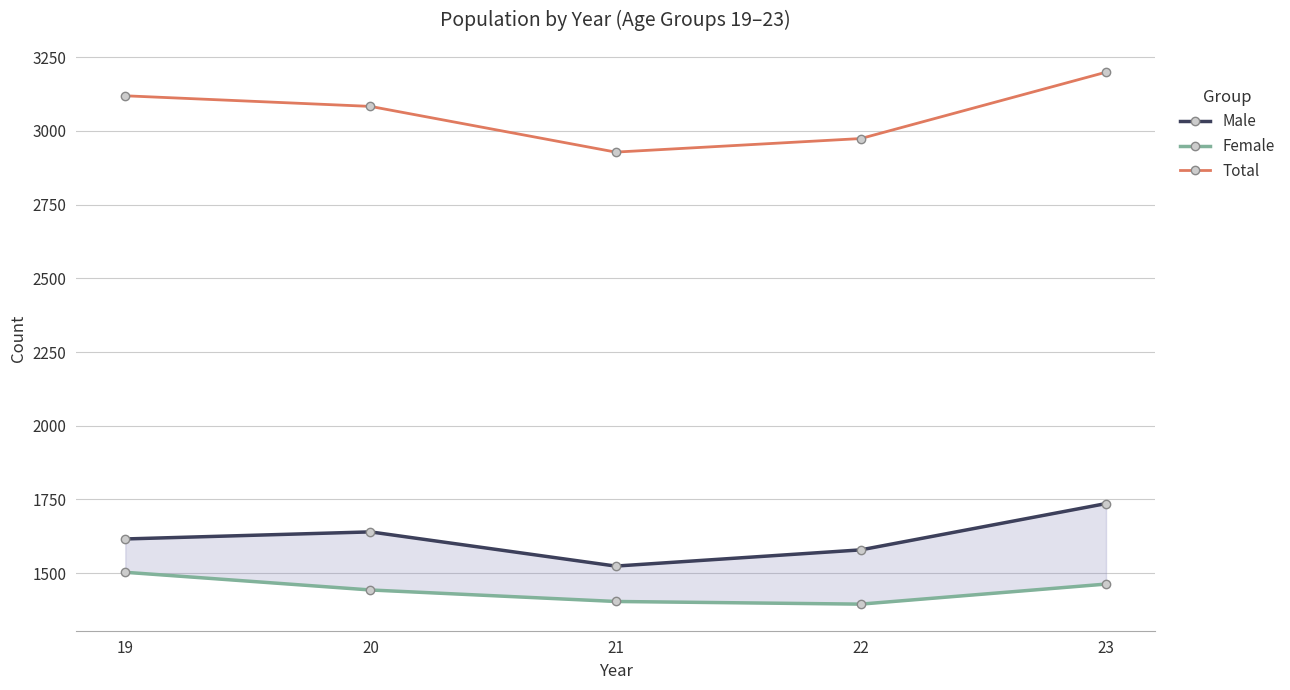

True or false: Female and Male intersect in this chart.

False